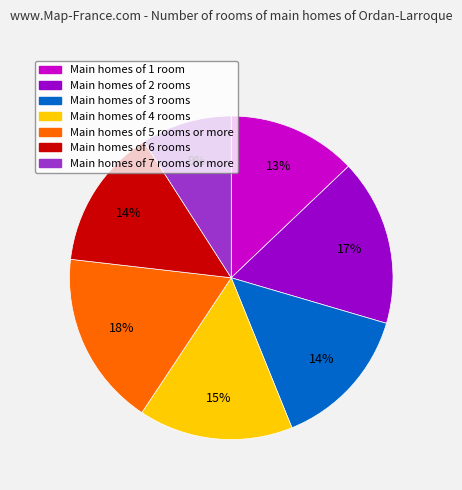

Does any single category account for the majority?

No